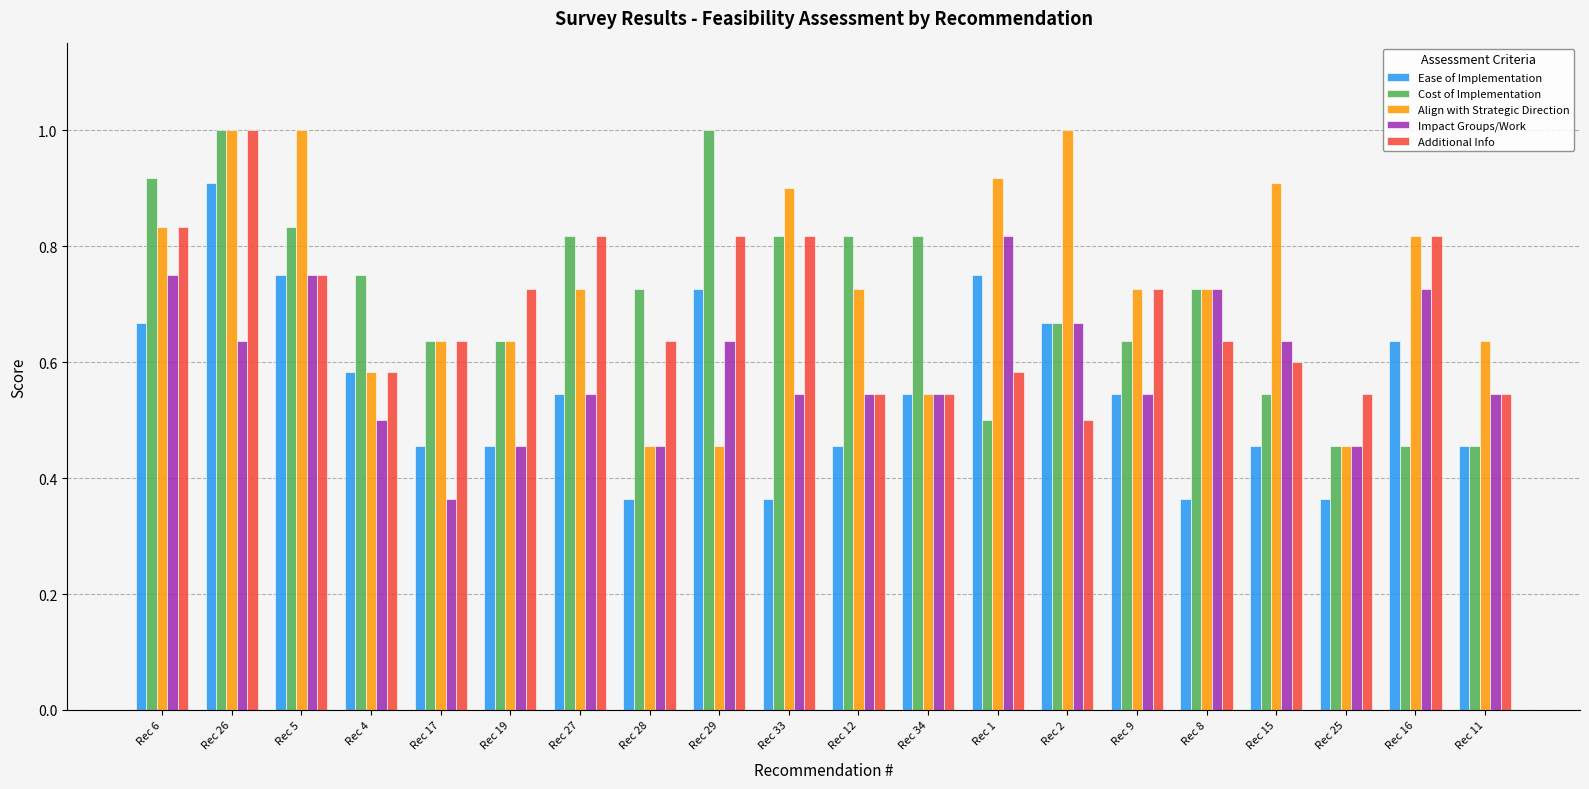

Which series changed the most between Rec 29 and Rec 33?

Align with Strategic Direction